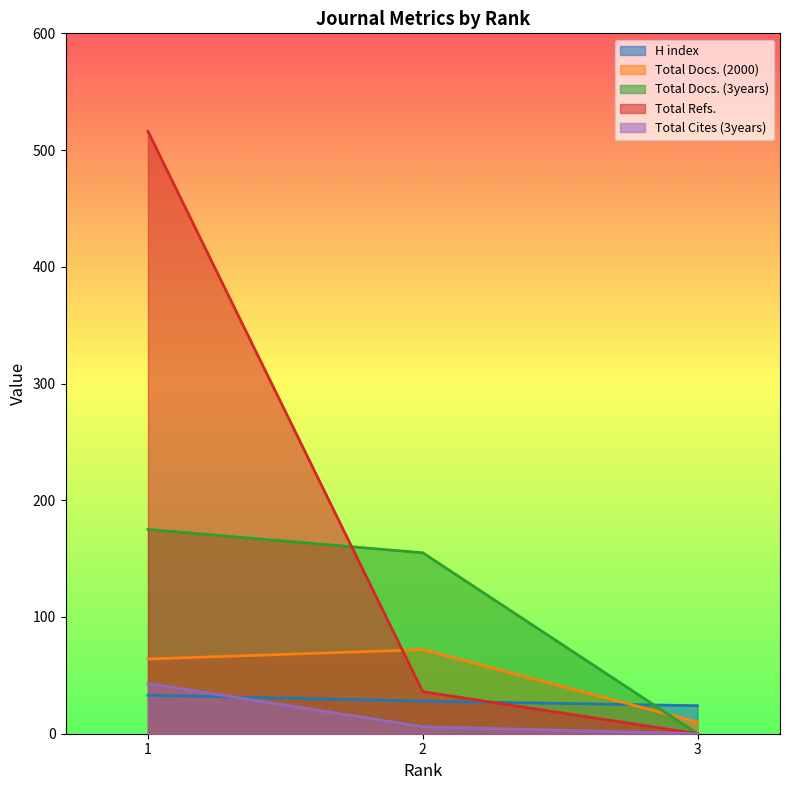

Which label corresponds to the largest value in the chart?

1